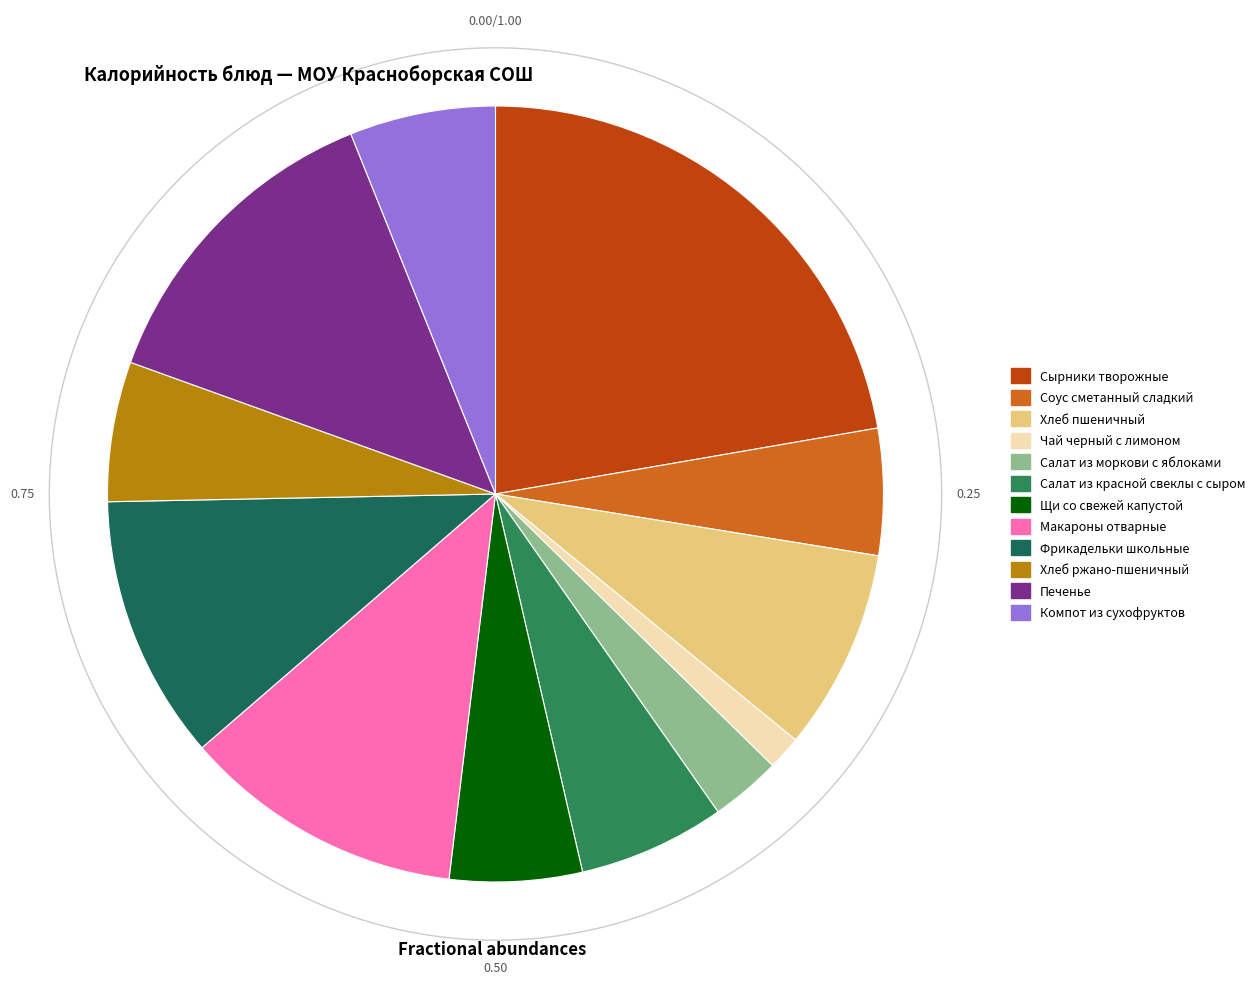

What is the total percentage of Хлеб ржано-пшеничный and Хлеб пшеничный?

14.2%